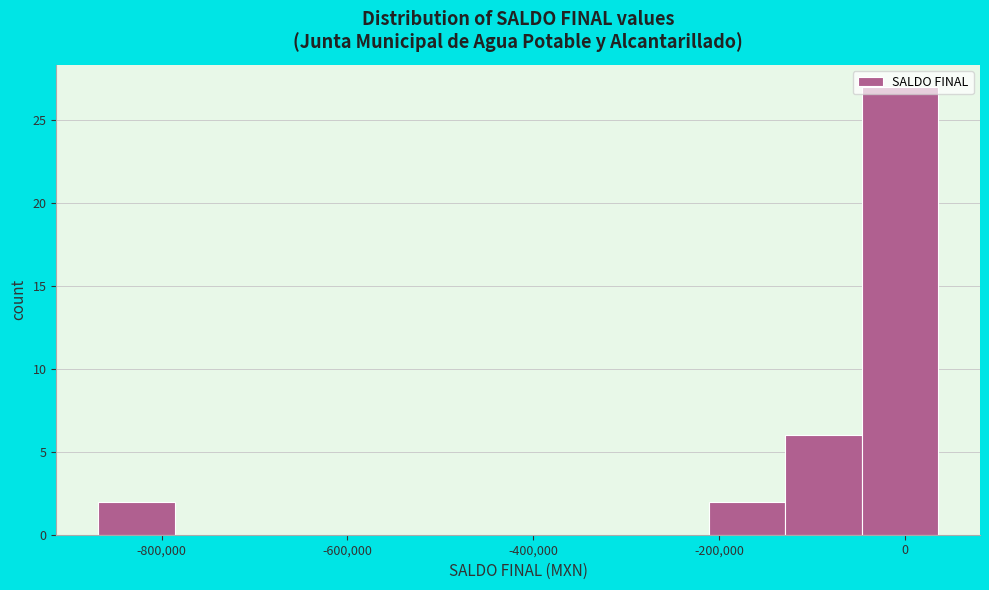

How tall is the bar that spans -860000 to -780000 on the x-axis? Neither the bar edges nor the heights are printed on the chart, so give them approximately, as read against the axes.

2